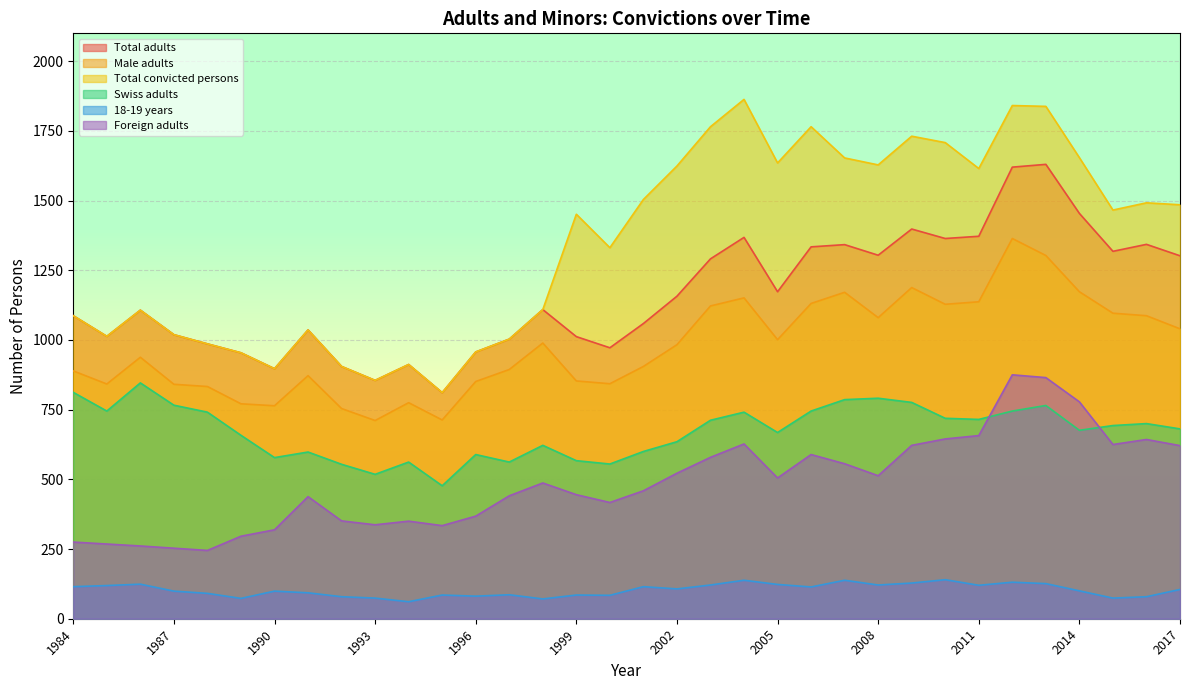

In Total adults, how many points are lower than both neighbors (excluding endpoints)?

9